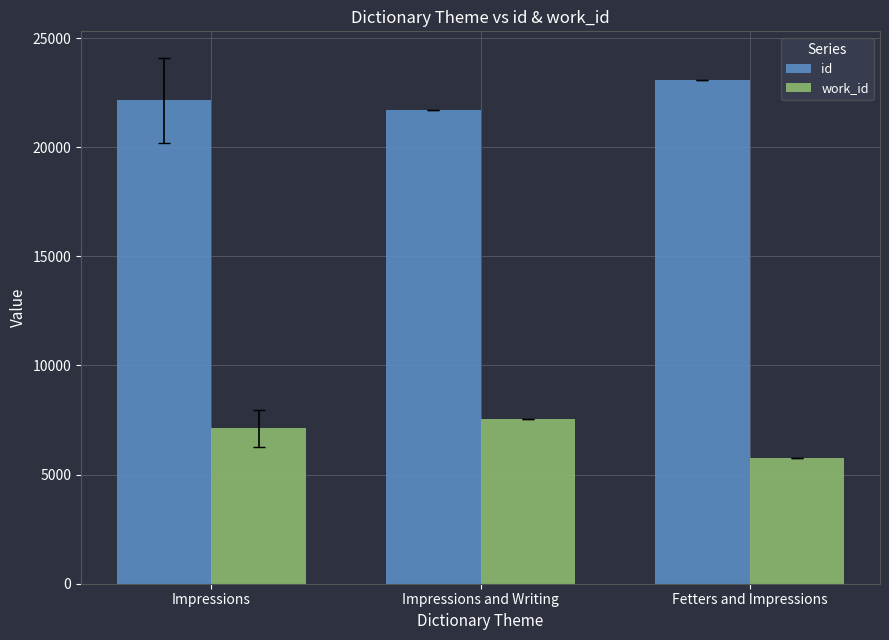

Which series has the largest total across all categories?

id